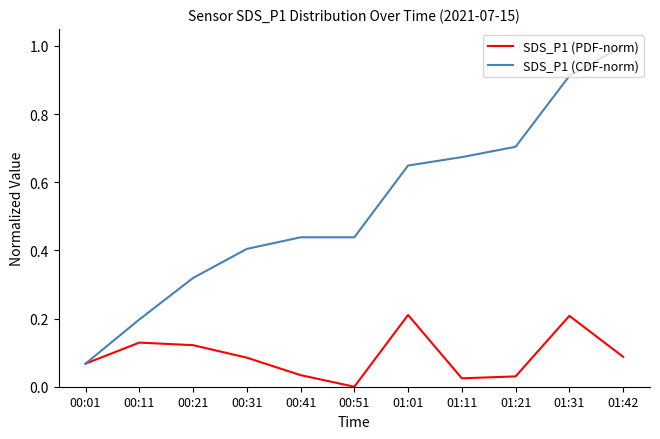

Does the chart display data point markers on the line(s)?

No